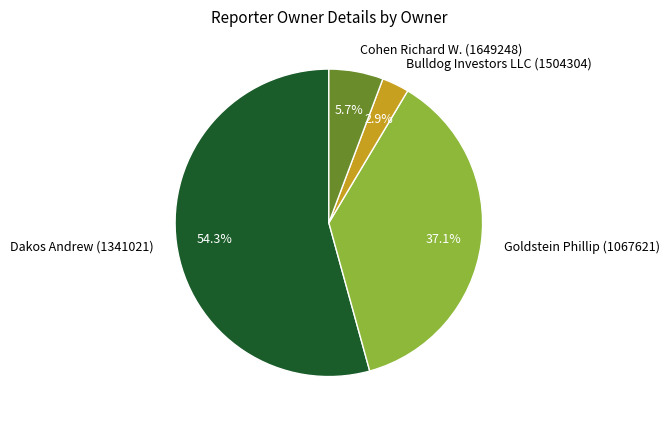

Combined, do Goldstein Phillip (1067621) and Bulldog Investors LLC (1504304) account for over 50%?

No